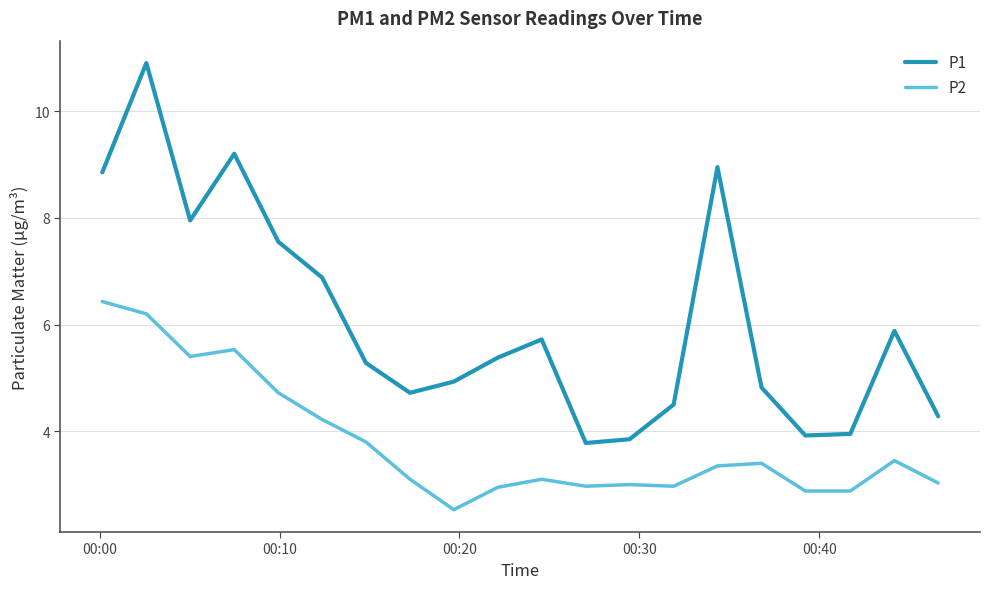

True or false: P2 and P1 intersect in this chart.

False